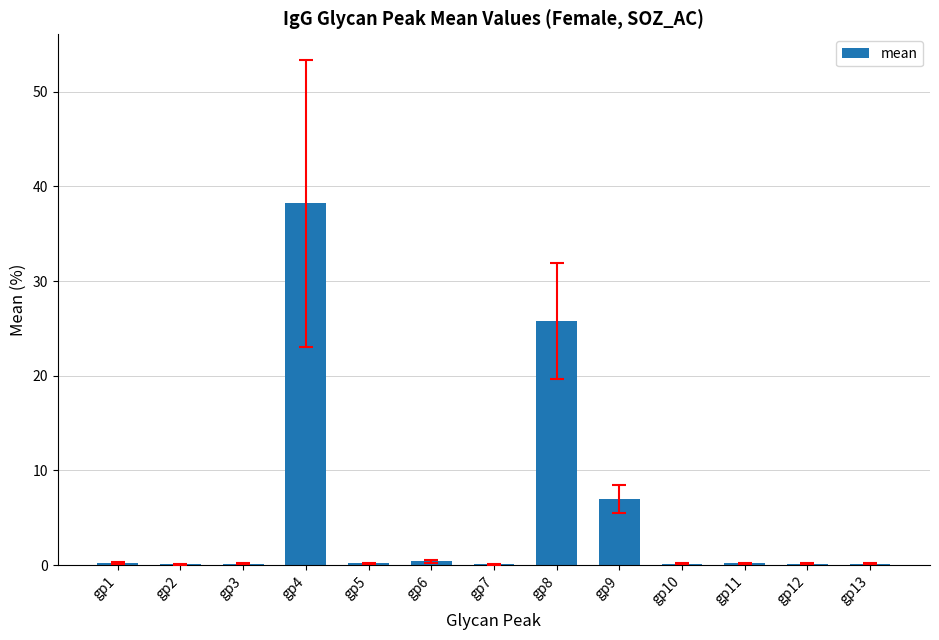

What is the sum of all values?

72.8